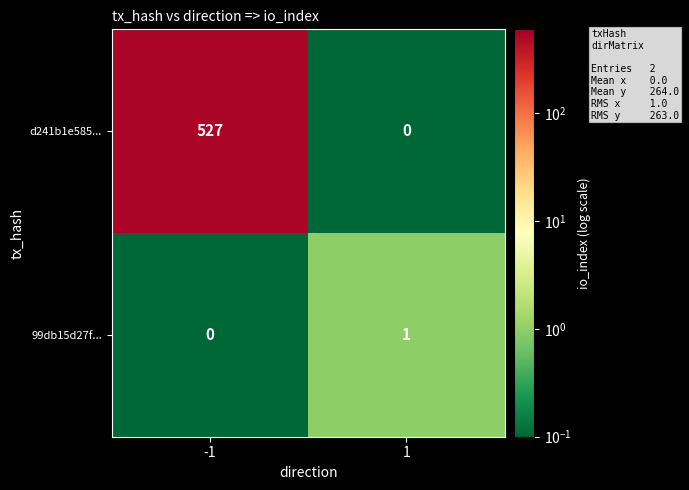

What is the average value of the d241b1e585... series?

264